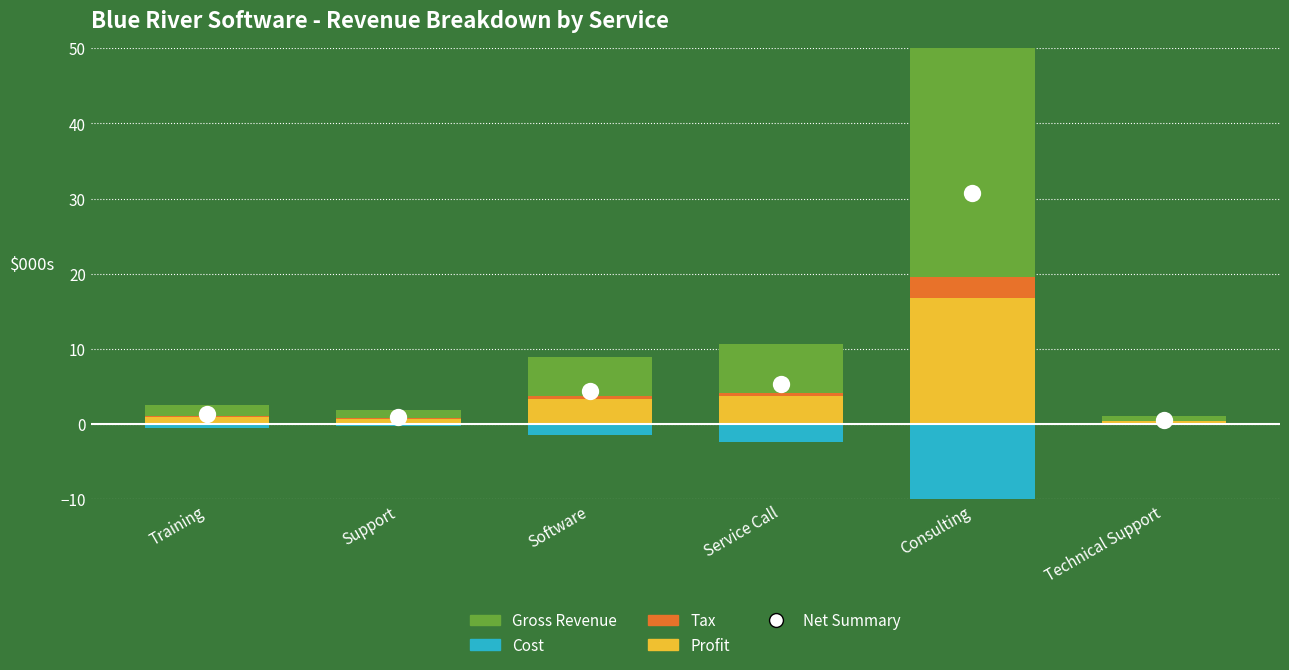

Which series has the widest spread of Y values?

Gross Revenue